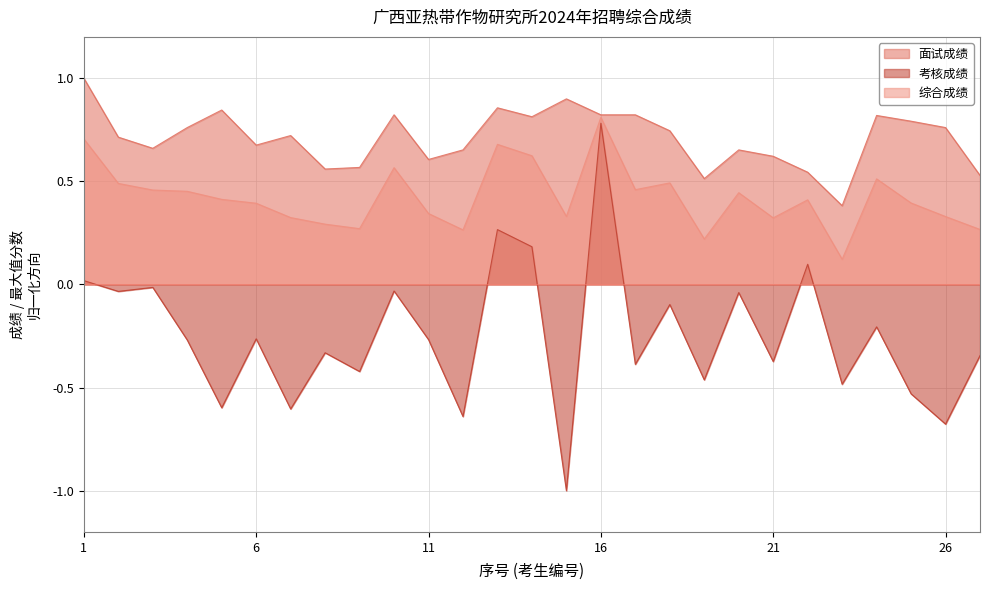

At 22, list the series in order from smallest to largest.

考核成绩, 综合成绩, 面试成绩